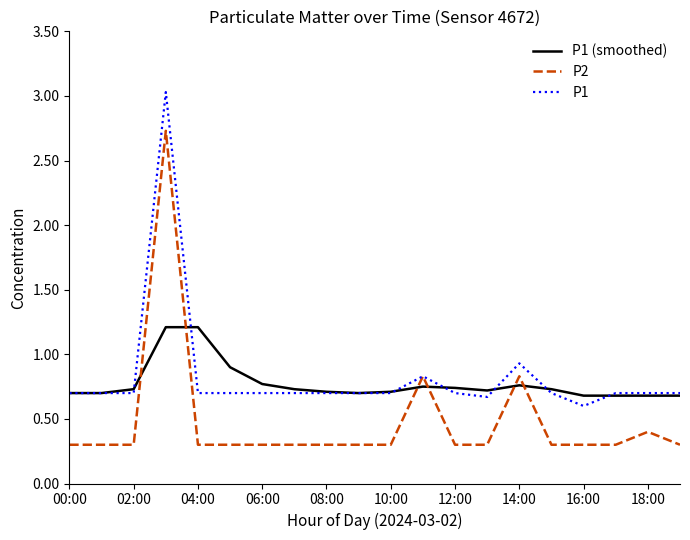

What is the smallest value displayed?

0.3